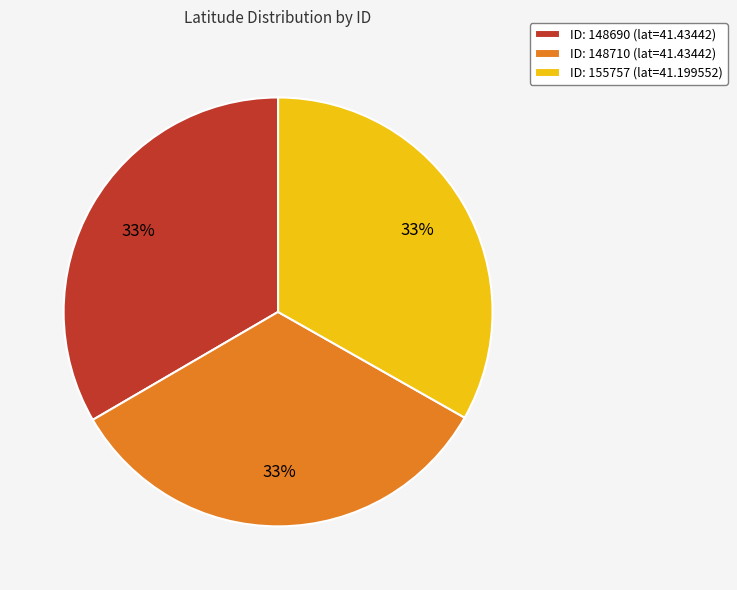

Count the number of slices in the pie.

3